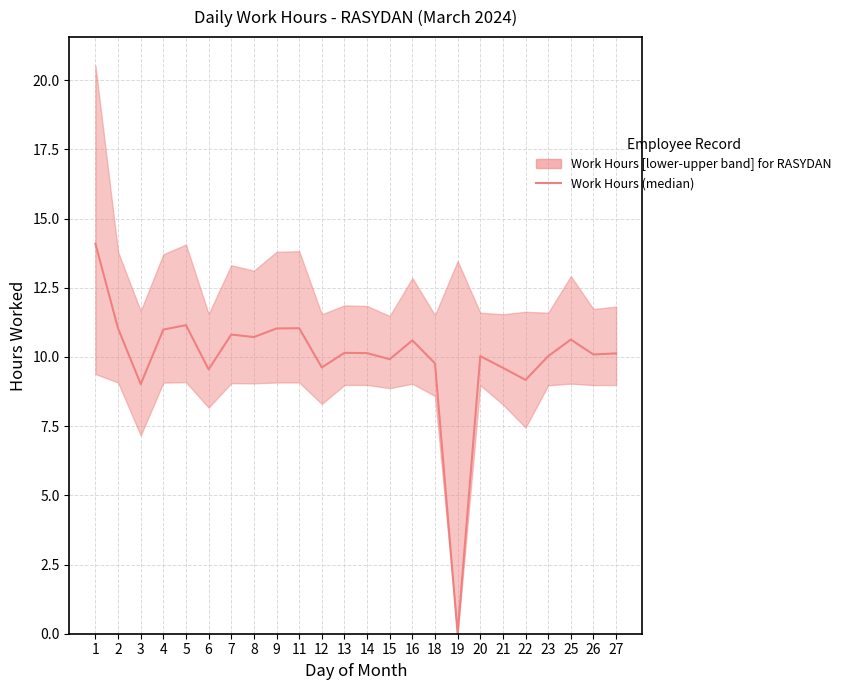

Which category has the highest value across all series?

1